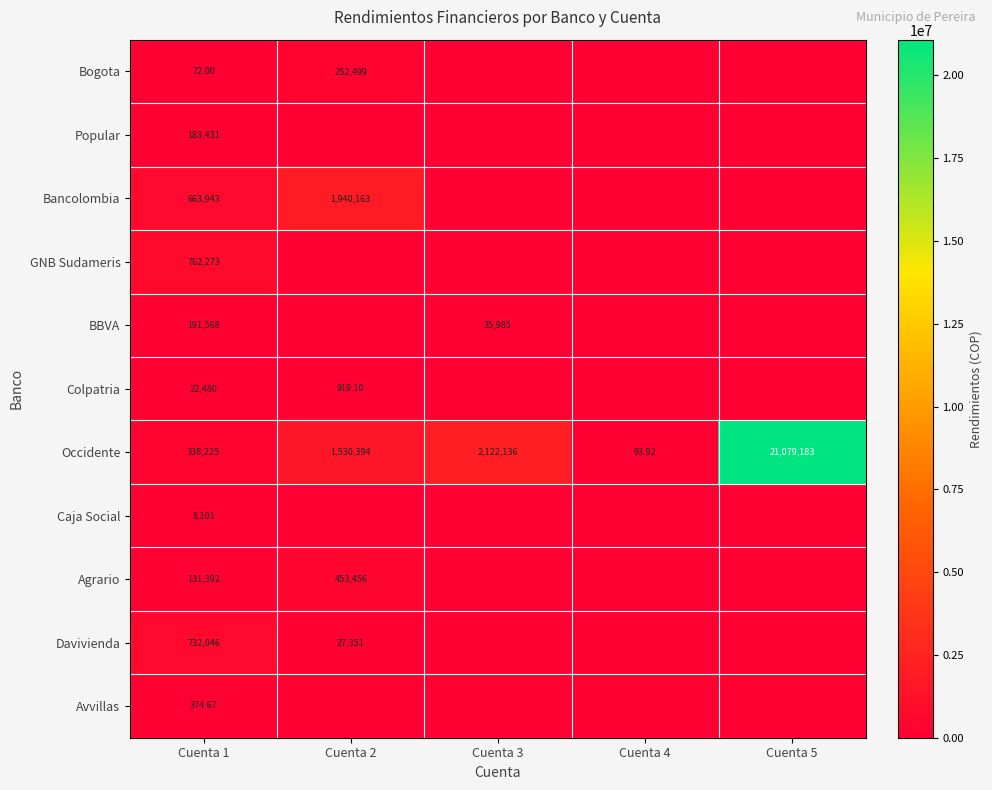

The value of Agrario at Cuenta 3 is 0.0. True or false?

True